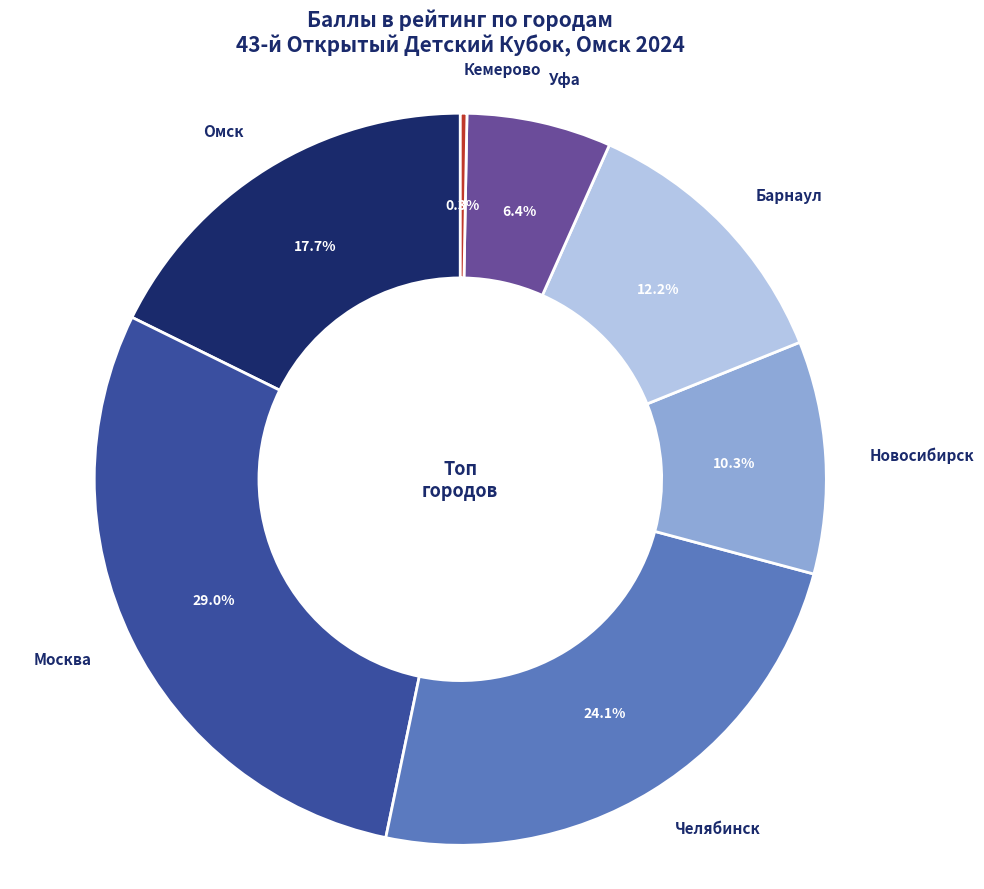

What percentage is the Уфа slice, to the nearest percent?

6%